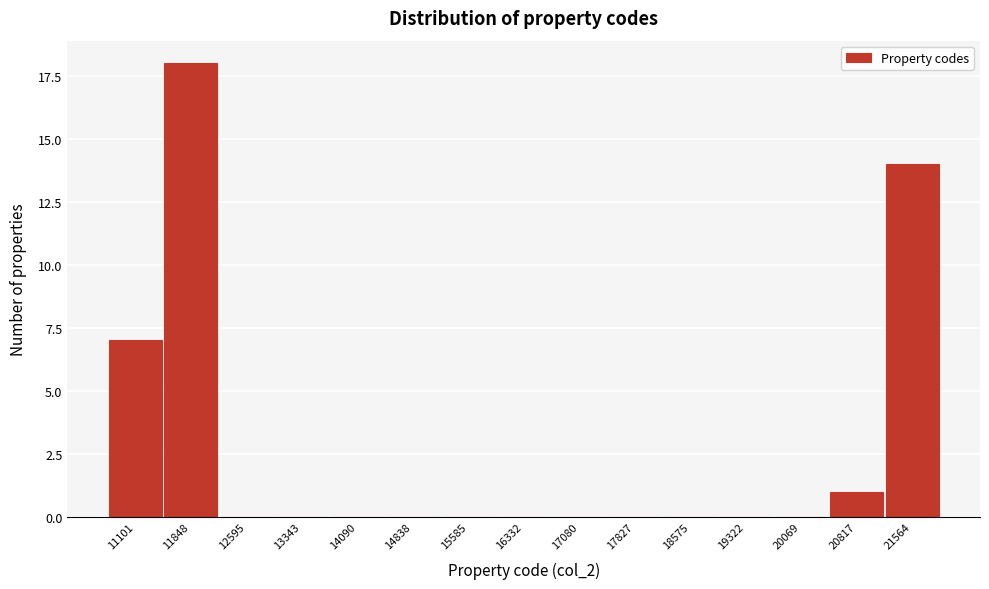

Reading left to right, transcribe all the data shown in this chart.

11101=7	11848=18	12595=0	13343=0	14090=0	14838=0	15585=0	16332=0	17080=0	17827=0	18575=0	19322=0	20069=0	20817=1	21564=14